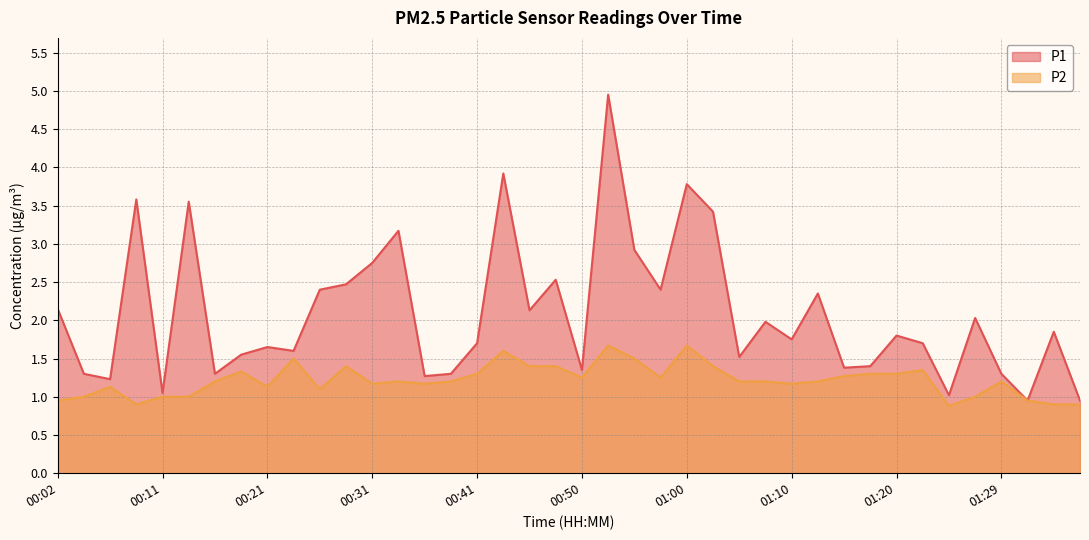

True or false: P2 and P1 cross at least once.

False